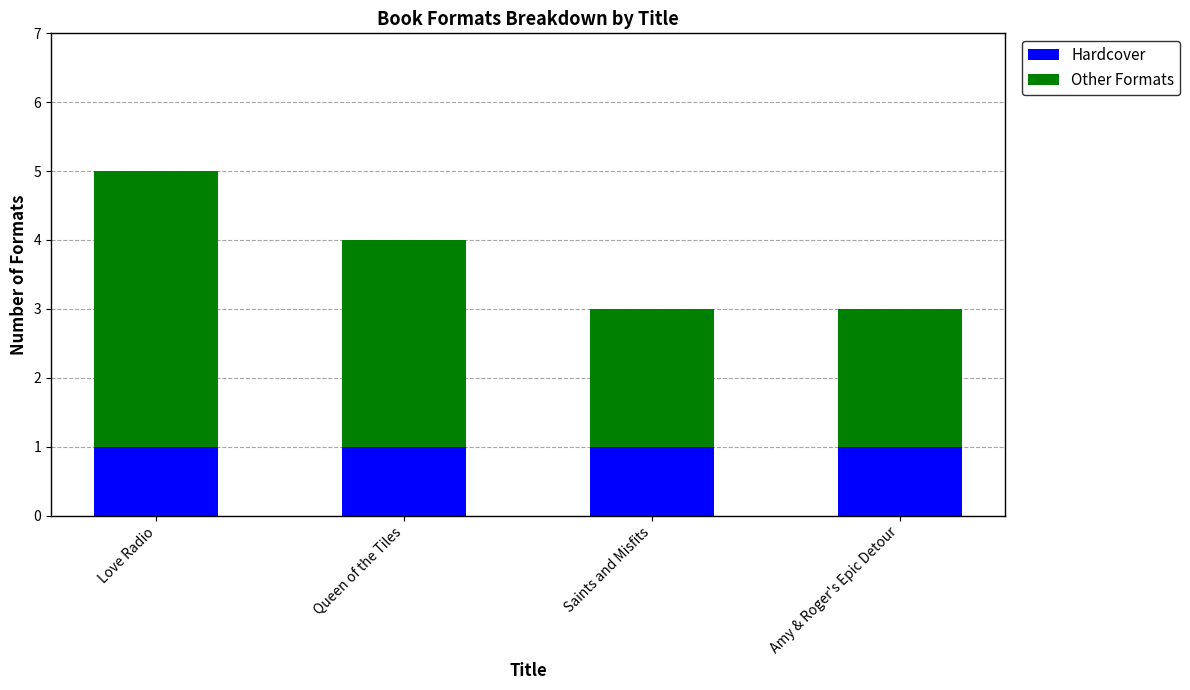

What is the sum of the Hardcover values at Saints and Misfits and Amy & Roger's Epic Detour?

2